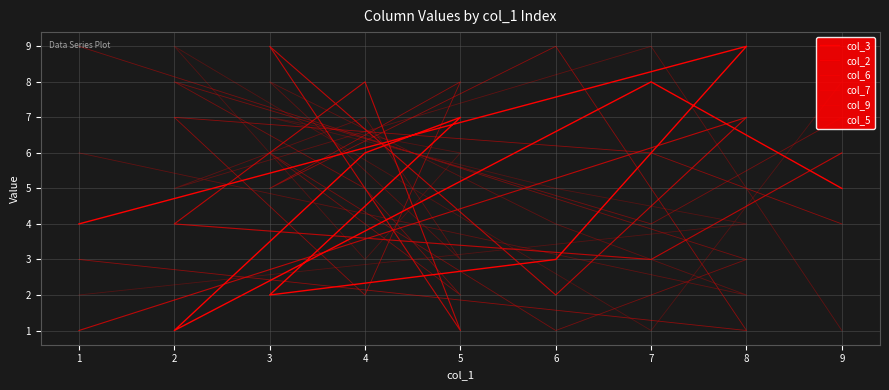

How many col_3 values are between 3 and 7?

5